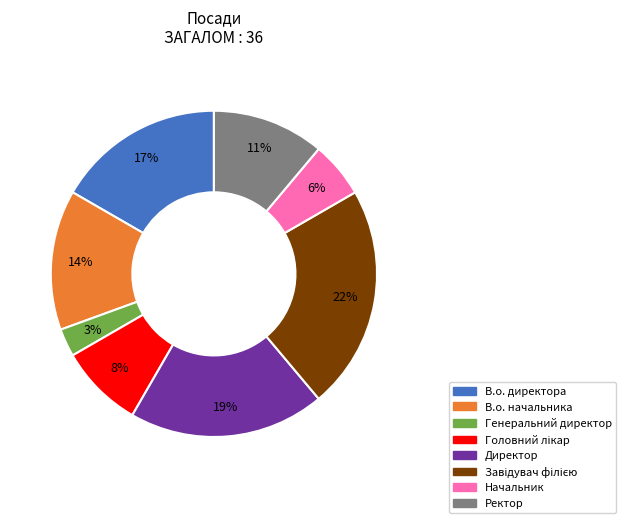

What is the smallest slice in the pie chart?

Генеральний директор